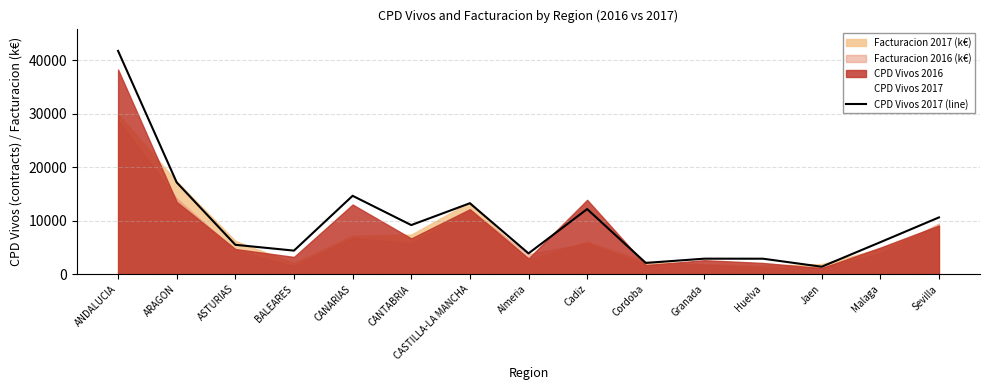

What is the sum of the values at ANDALUCIA and BALEARES?

46085